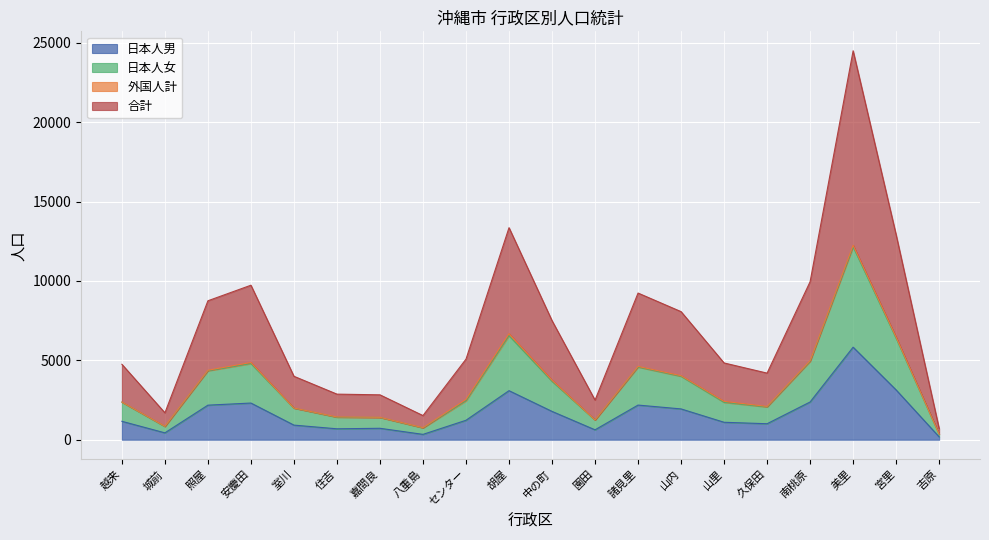

True or false: 日本人男 has a value of 1161 at 越来.

True